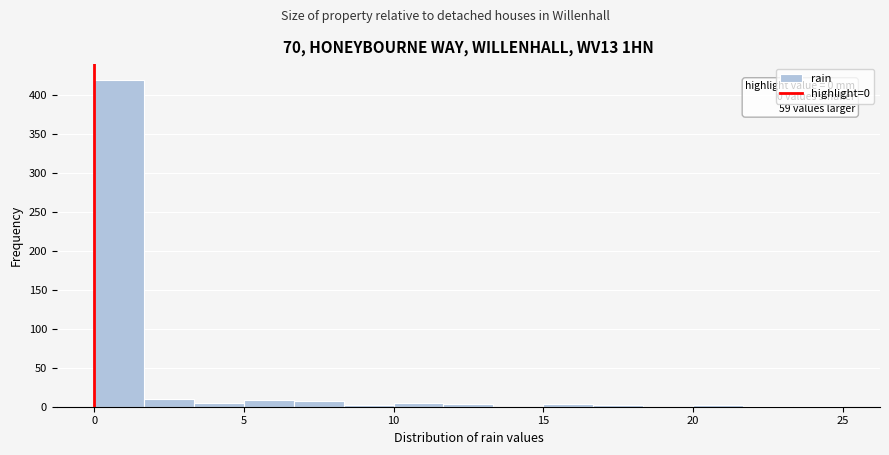

Around what value on the x-axis is the tallest bar? Give the approximate position of its centre, as read against the axis.

1.0